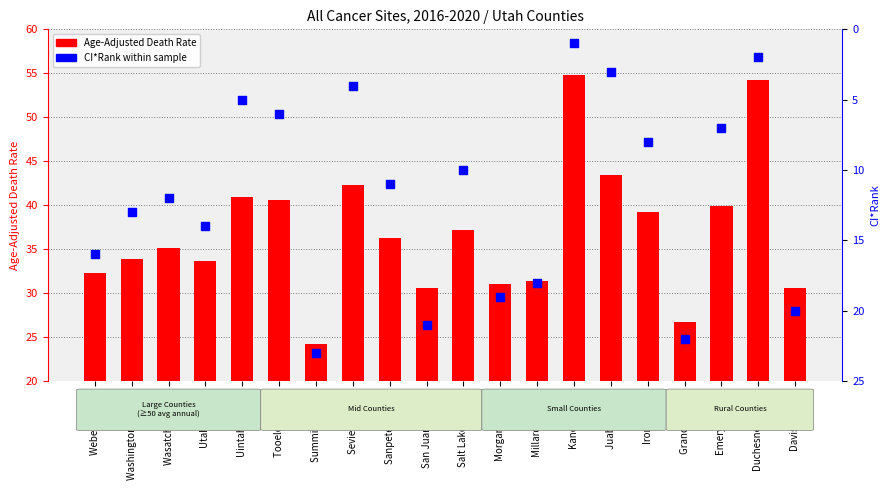

At how many categories does at least one series exceed 33?

13